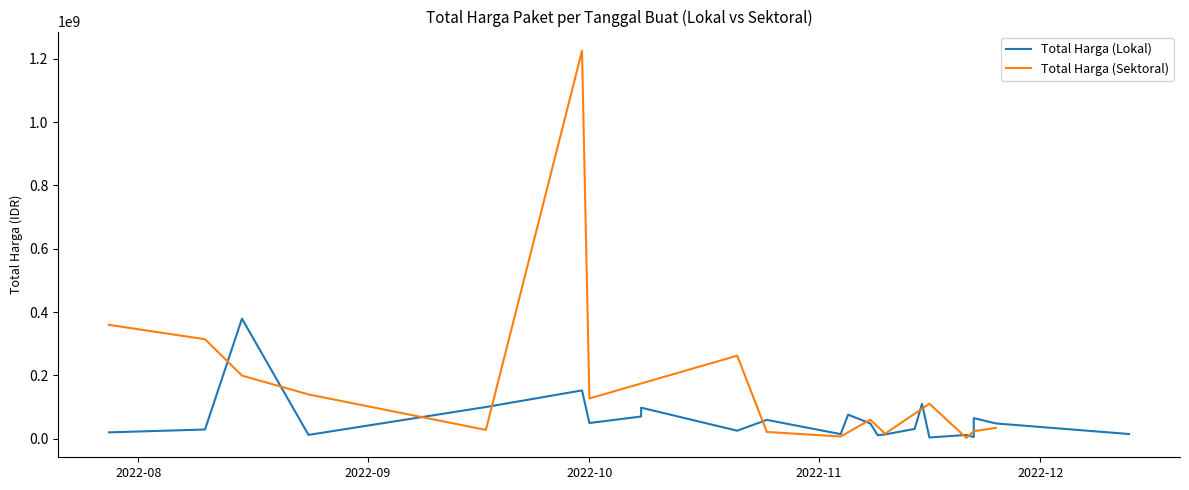

The value of Total Harga (Lokal) at 2022-11-04 is 8308211. True or false?

False